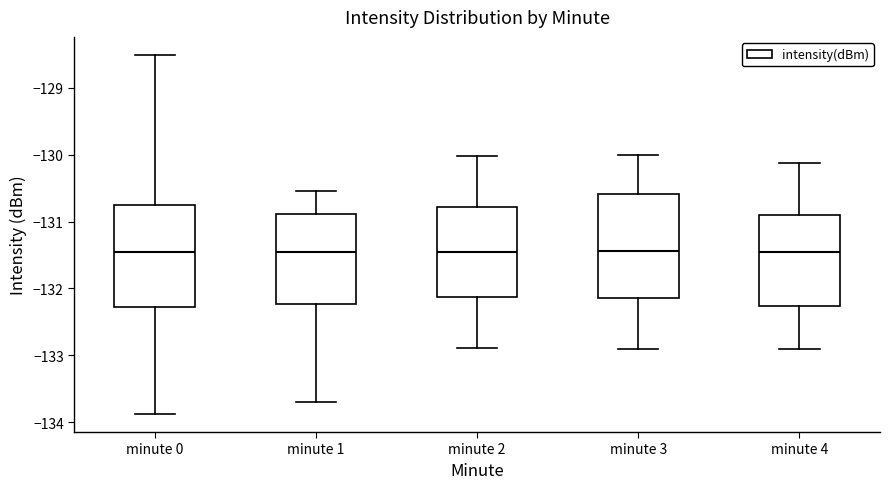

Reading left to right, read every box against the y-axis: the position of its median line, the range the box covers, and the ends of its whiskers. The values are not printed on the chart, so give them approximately, as read against the axis.

minute 0: median -131.5, box -132.3 to -130.8, whiskers -133.9 to -128.5
minute 1: median -131.5, box -132.2 to -130.9, whiskers -133.7 to -130.5
minute 2: median -131.5, box -132.1 to -130.8, whiskers -132.9 to -130.0
minute 3: median -131.4, box -132.1 to -130.6, whiskers -132.9 to -130.0
minute 4: median -131.5, box -132.3 to -130.9, whiskers -132.9 to -130.1